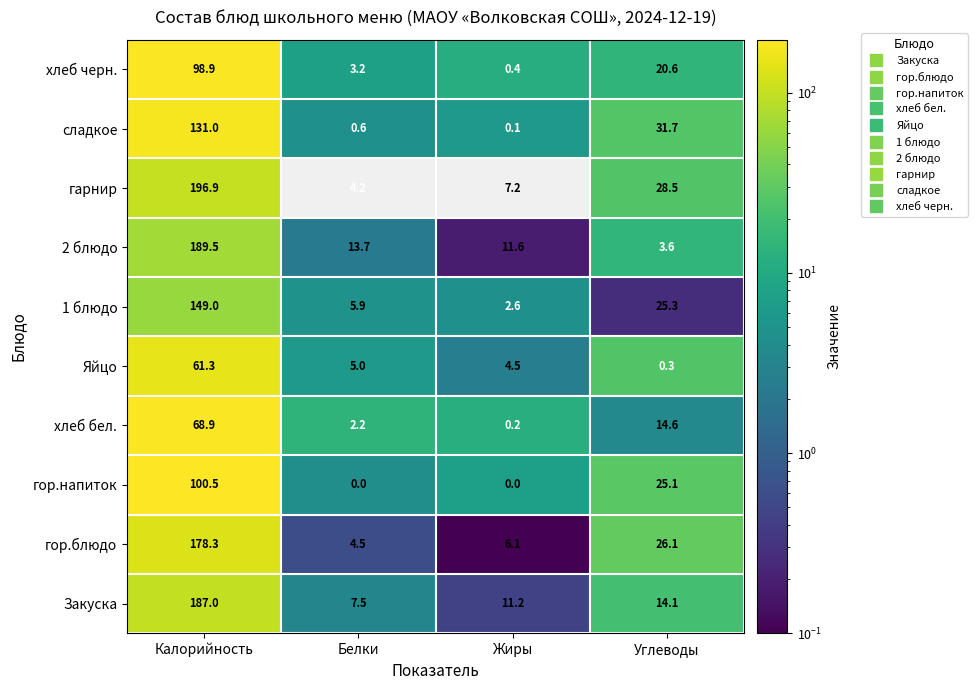

At Калорийность, list the series in order from largest to smallest.

гарнир, 2 блюдо, Закуска, гор.блюдо, 1 блюдо, сладкое, гор.напиток, хлеб черн., хлеб бел., Яйцо